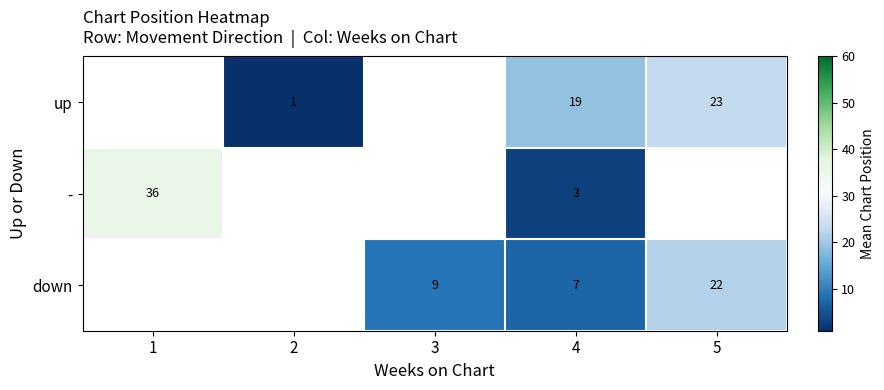

Between 5 and 2, which is larger?

5